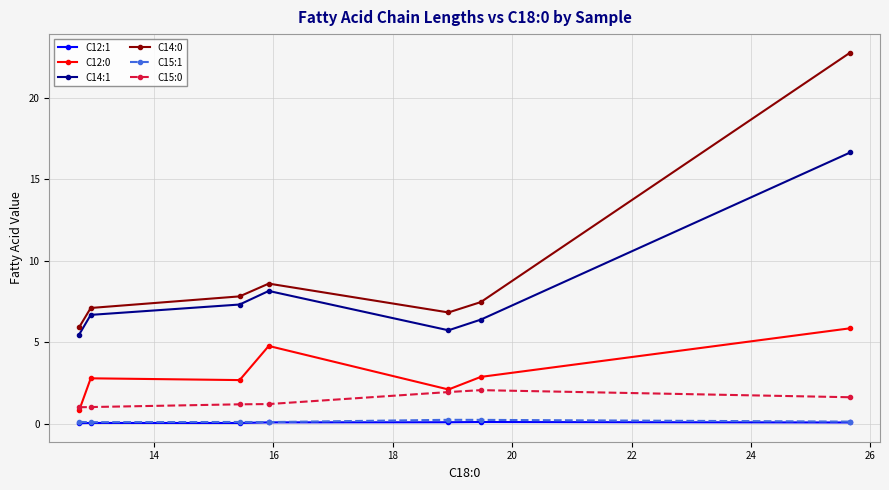

What is the greatest value displayed?

22.8